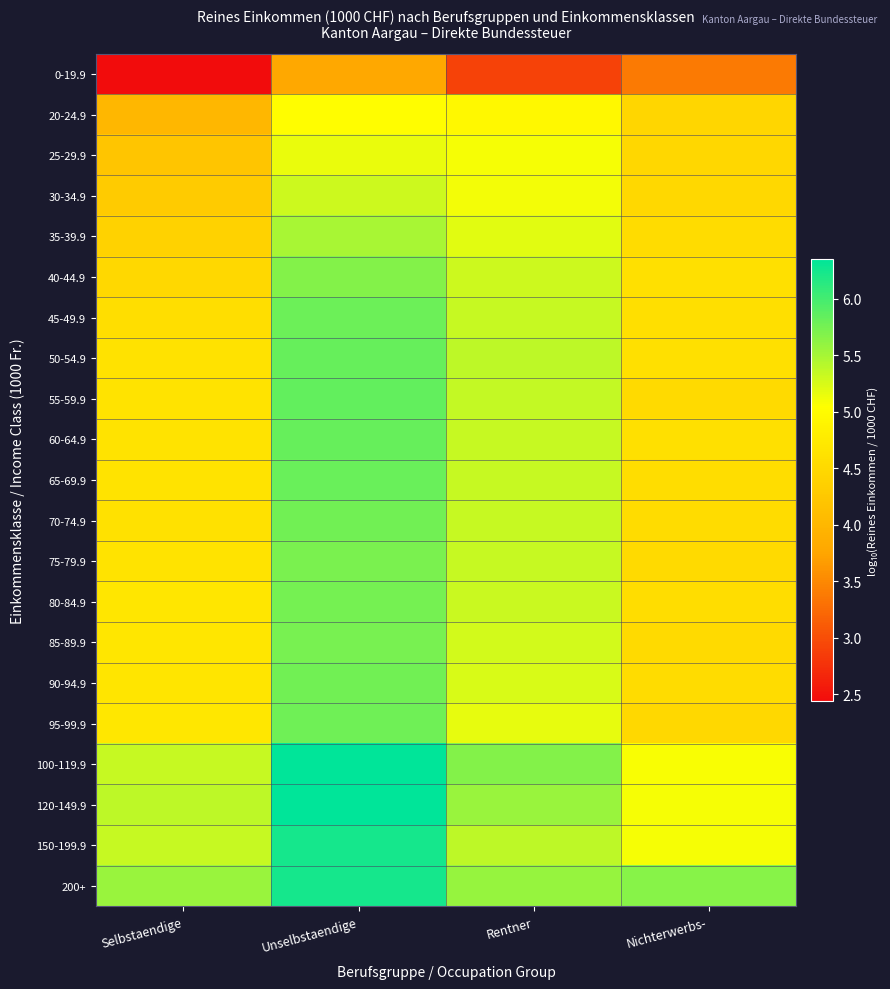

What is the total value across all series at Selbstaendige?

96.7